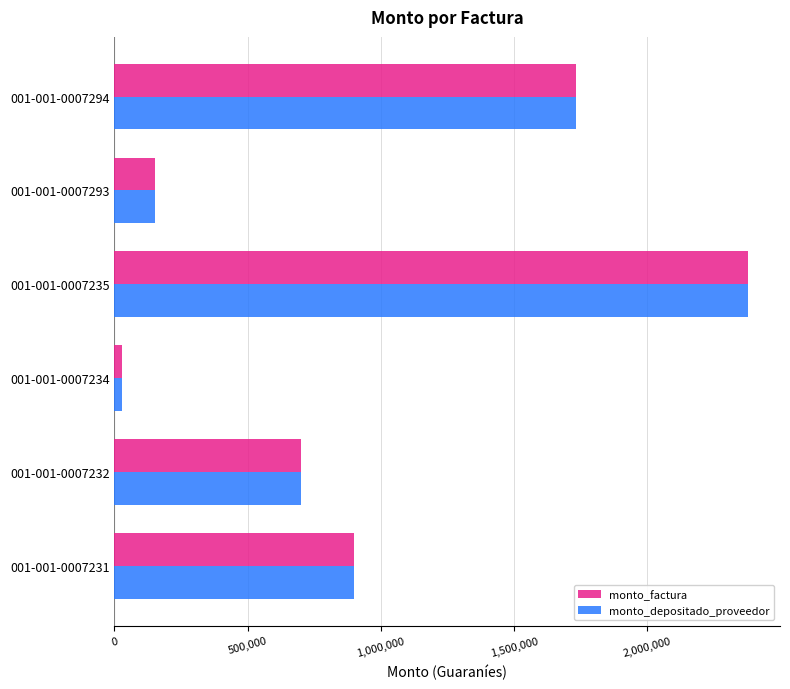

Is the value of monto_factura at 001-001-0007231 greater than the value of monto_depositado_proveedor at 001-001-0007235?

No